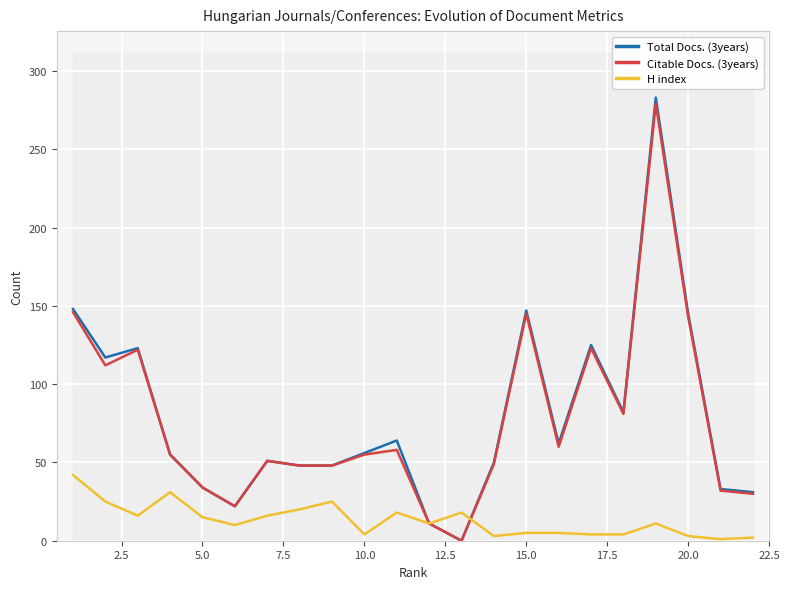

How many values in the Citable Docs. (3years) series are below 55?

10